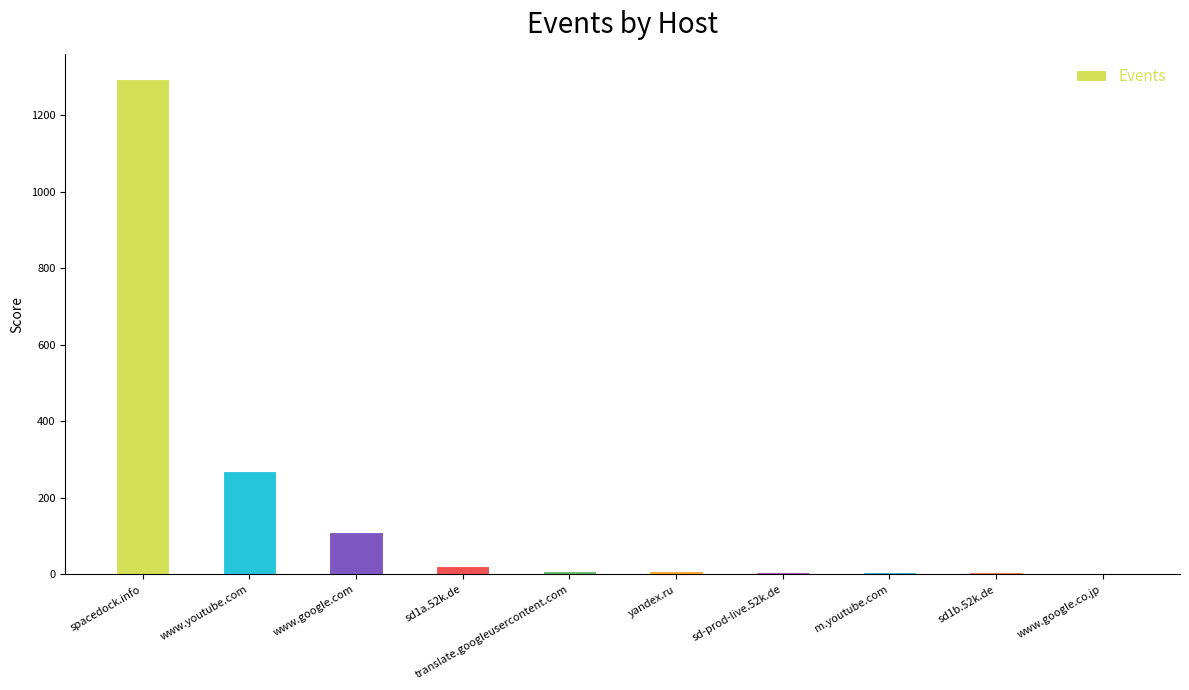

How many distinct data groups are displayed?

1